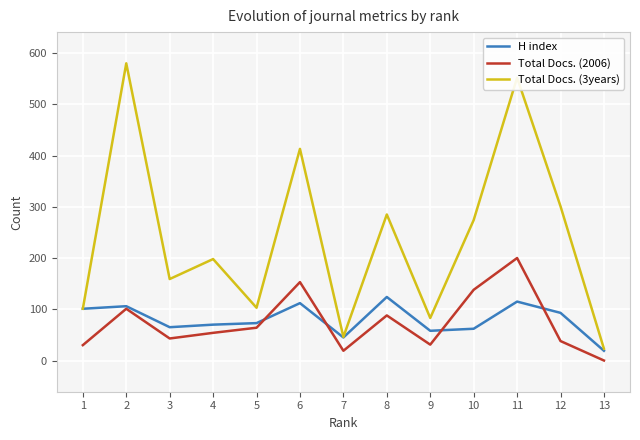

What is the difference between the Total Docs. (3years) values at 9 and 3?

76